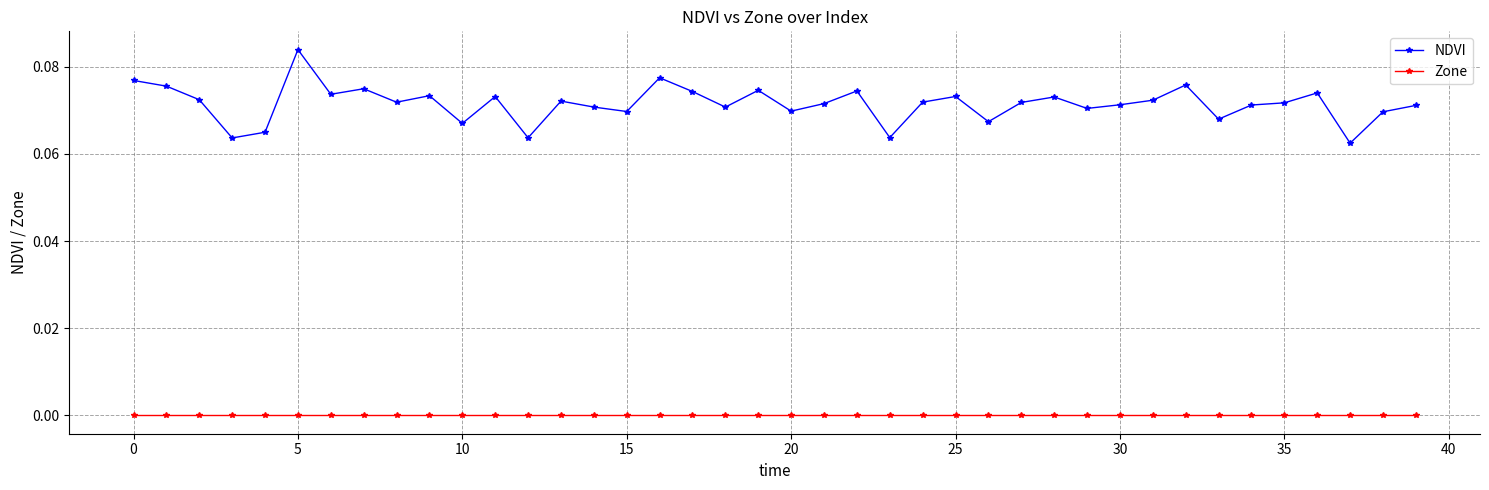

Which series has the largest total across all categories?

NDVI